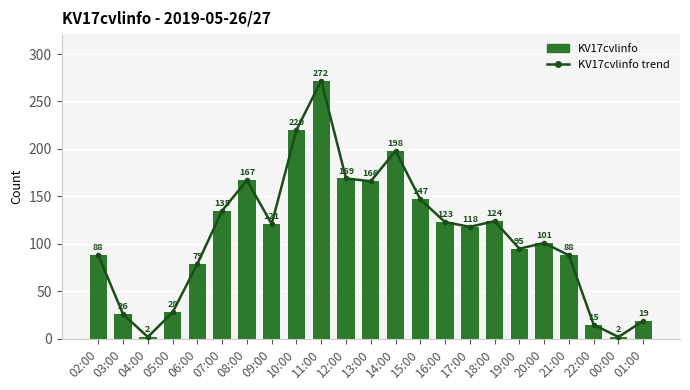

How many data points does each series have?

23